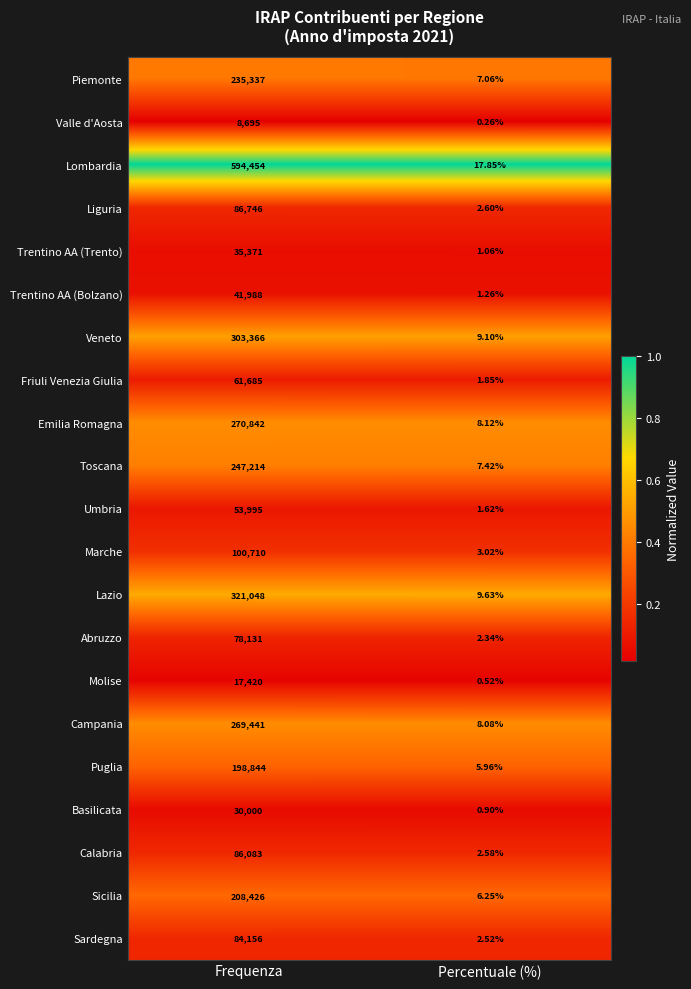

Rank the series by their maximum value, from highest to lowest.

Lombardia, Lazio, Veneto, Emilia Romagna, Campania, Toscana, Piemonte, Sicilia, Puglia, Marche, Liguria, Calabria, Sardegna, Abruzzo, Friuli Venezia Giulia, Umbria, Trentino AA (Bolzano), Trentino AA (Trento), Basilicata, Molise, Valle d'Aosta